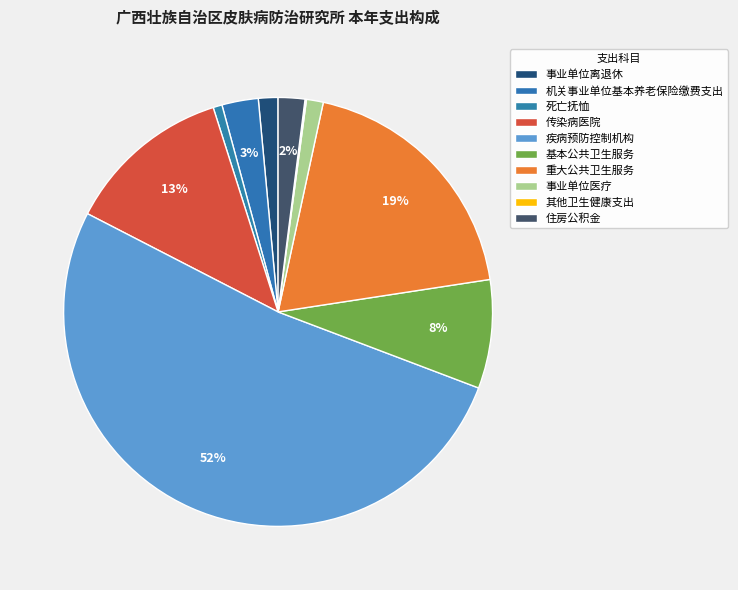

Which category has the smallest portion of the pie?

其他卫生健康支出